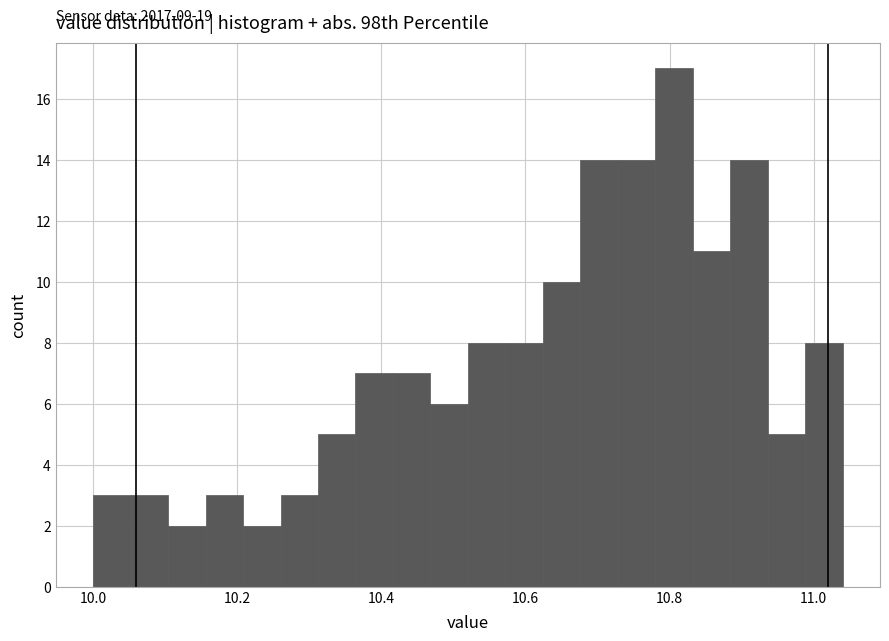

Read against the x-axis, roughly where is the centre of the tallest bar?

10.80